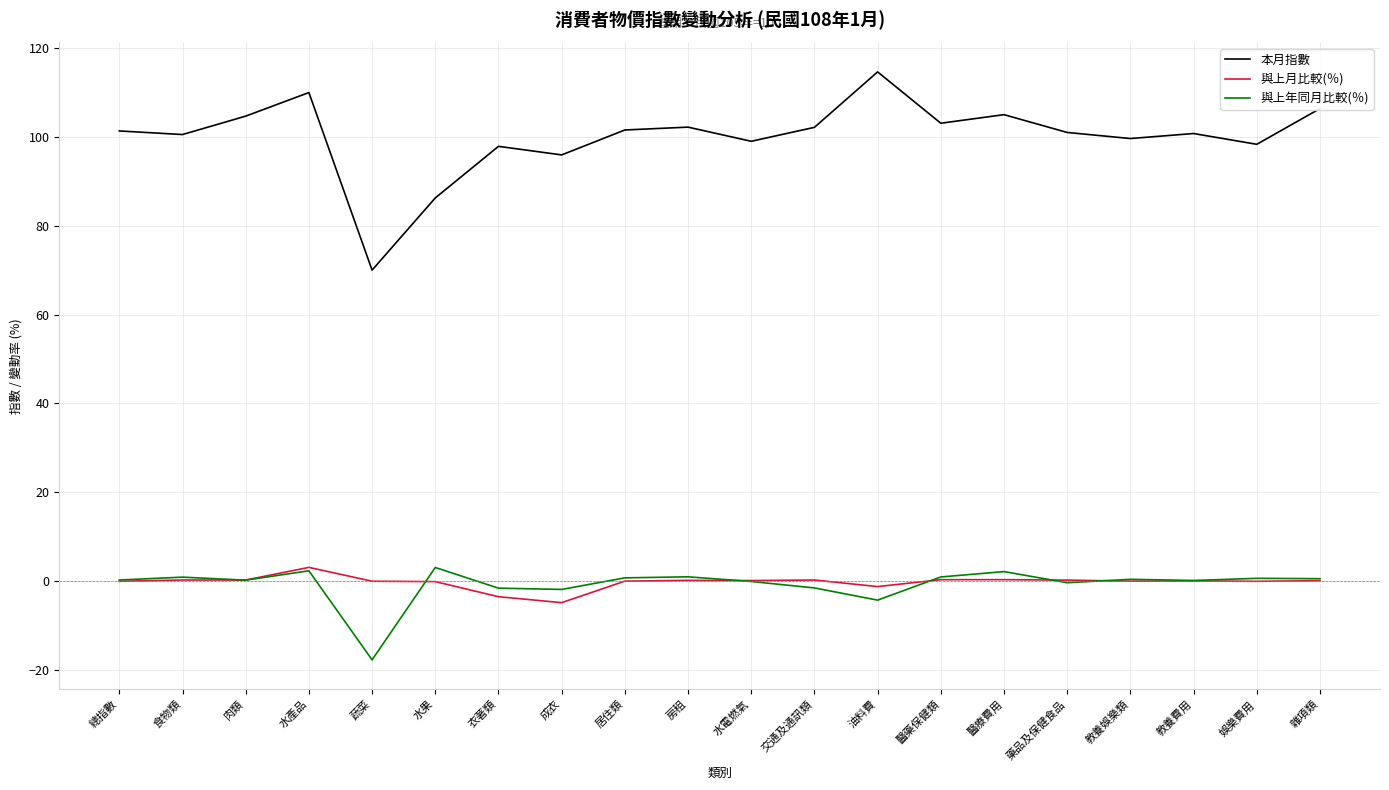

What is the spread (max minus min) of values at 娛樂費用?

98.5